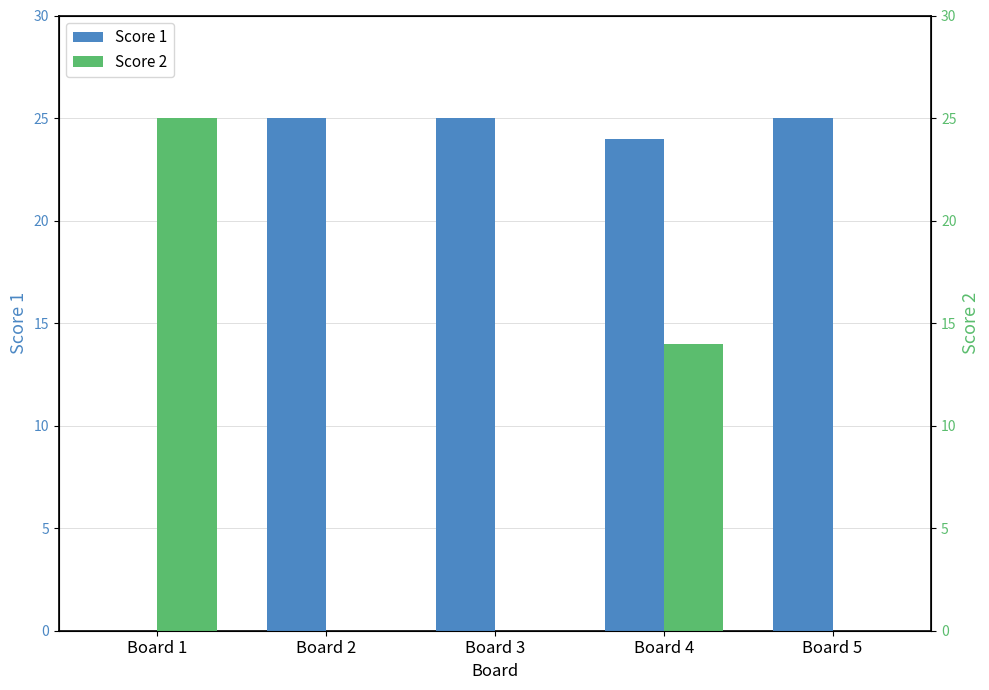

Rank the categories by Score 1 value from highest to lowest.

Board 2, Board 3, Board 5, Board 4, Board 1